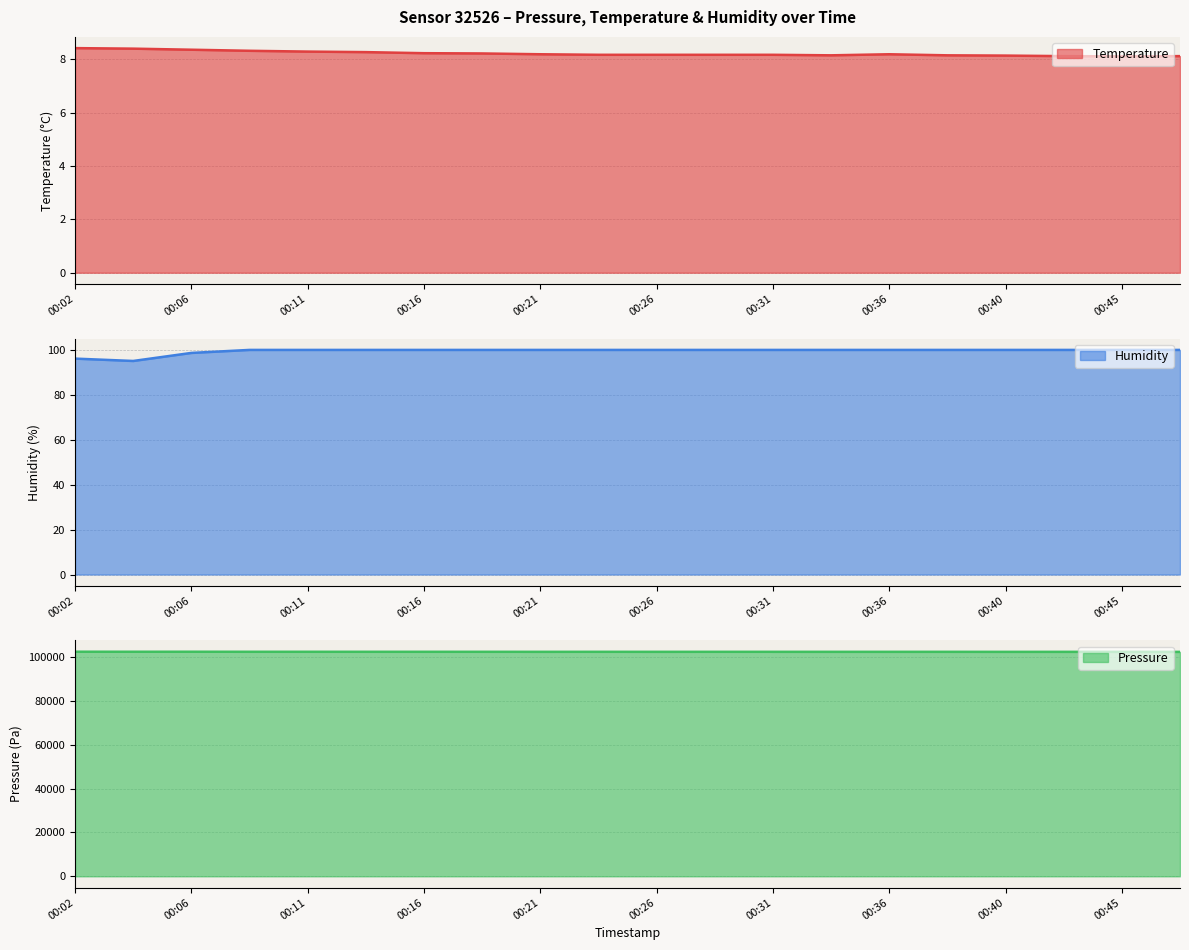

How many data points in humidity are less than 100?

3